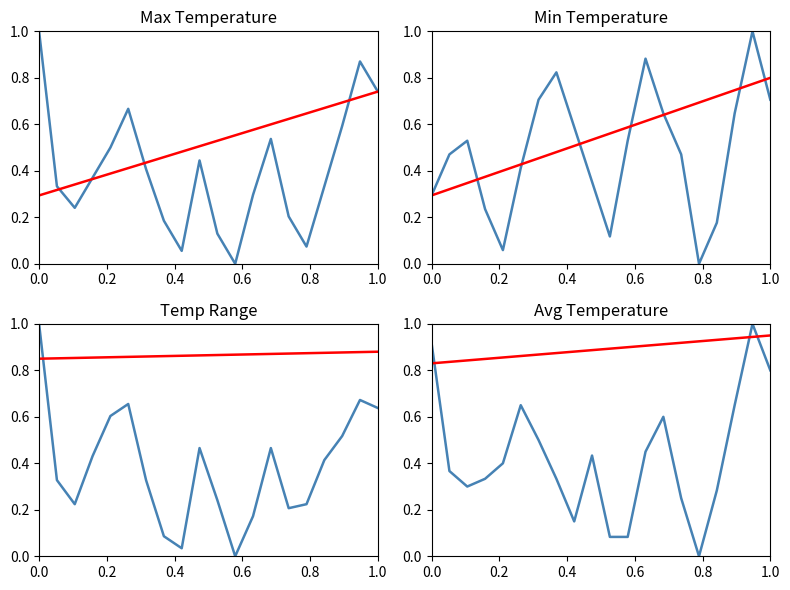

Rank the series by their maximum value, from lowest to highest.

Trend, Observed